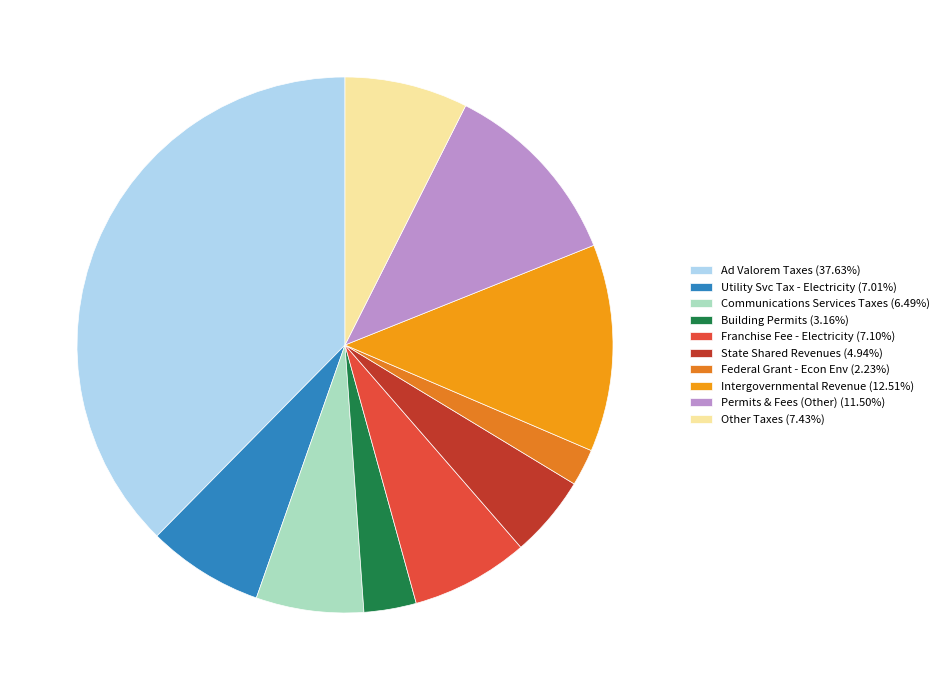

How many segments does this pie chart have?

10